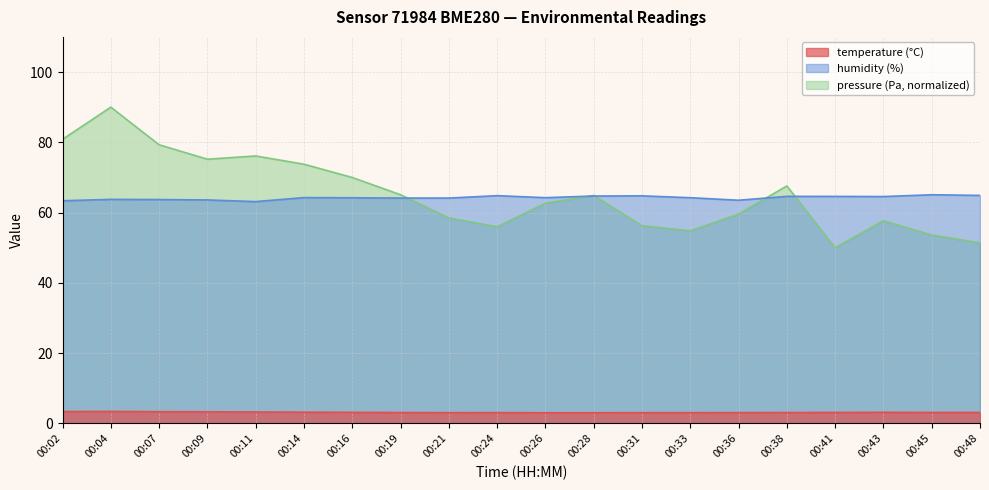

True or false: temperature and pressure cross at least once.

False